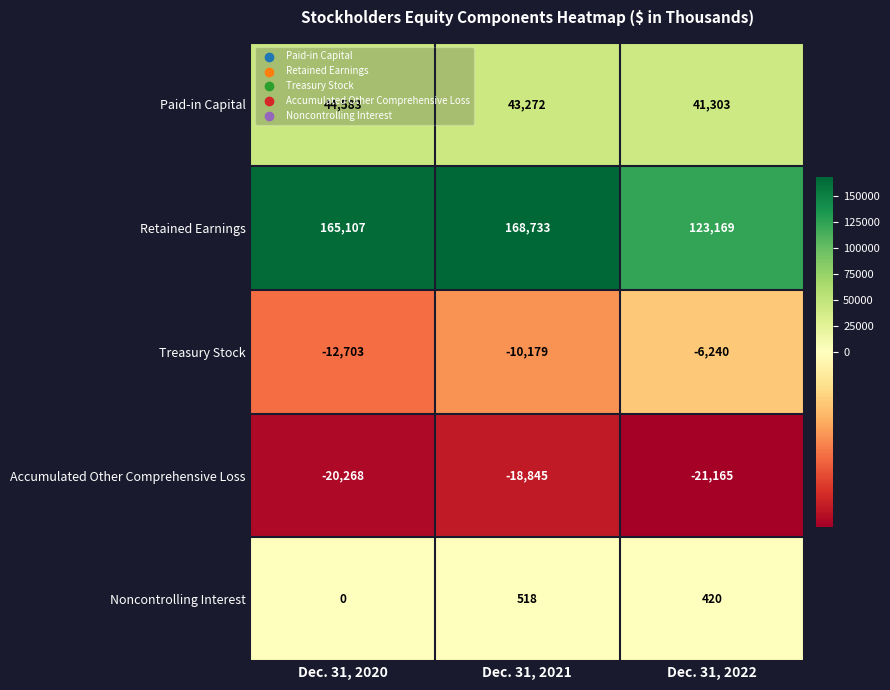

What is the spread (max minus min) of values at Dec. 31, 2022?

144334